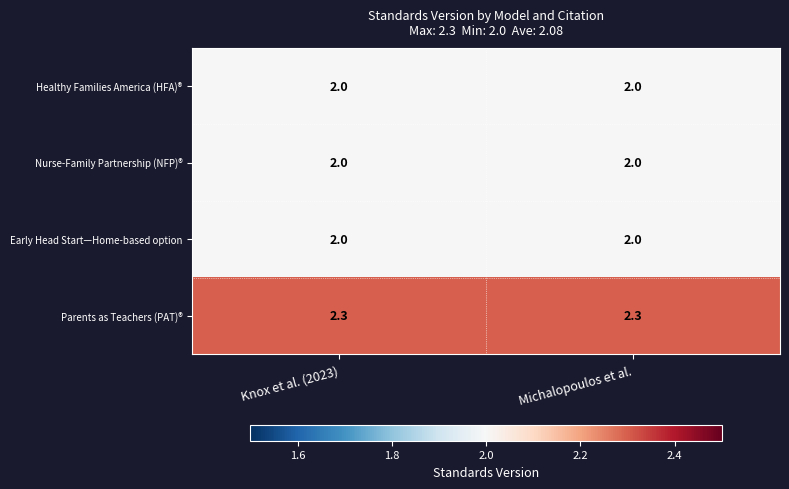

Reading left to right, extract all data points from this chart.

Healthy Families America (HFA)®: 2.0	2.0
Nurse-Family Partnership (NFP)®: 2.0	2.0
Early Head Start—Home-based option: 2.0	2.0
Parents as Teachers (PAT)®: 2.3	2.3